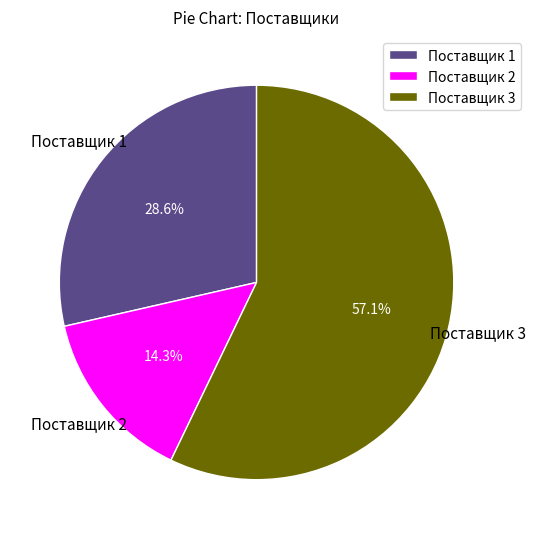

To the nearest percent, what portion does Поставщик 2 represent?

14%